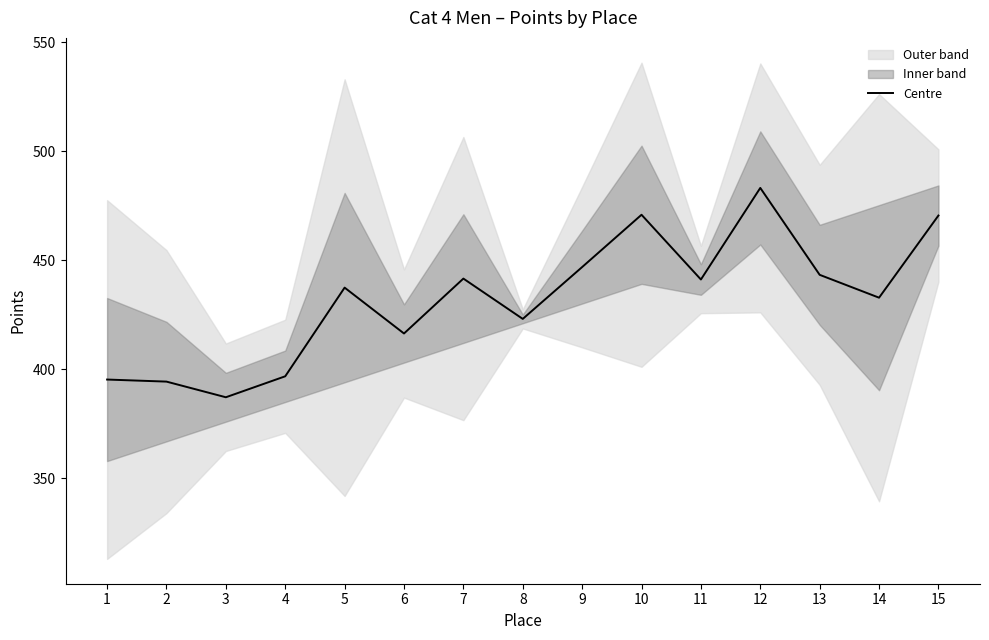

Rank the categories by value from lowest to highest.

3, 2, 1, 4, 6, 8, 14, 5, 11, 7, 13, 9, 15, 10, 12